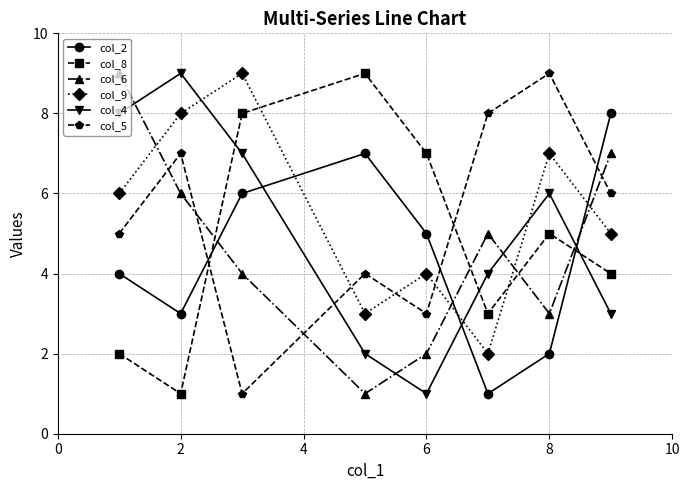

Reading left to right, what are all the values shown in this chart?

col_2: 4	3	6	7	5	1	2	8
col_8: 2	1	8	9	7	3	5	4
col_6: 9	6	4	1	2	5	3	7
col_9: 6	8	9	3	4	2	7	5
col_4: 8	9	7	2	1	4	6	3
col_5: 5	7	1	4	3	8	9	6